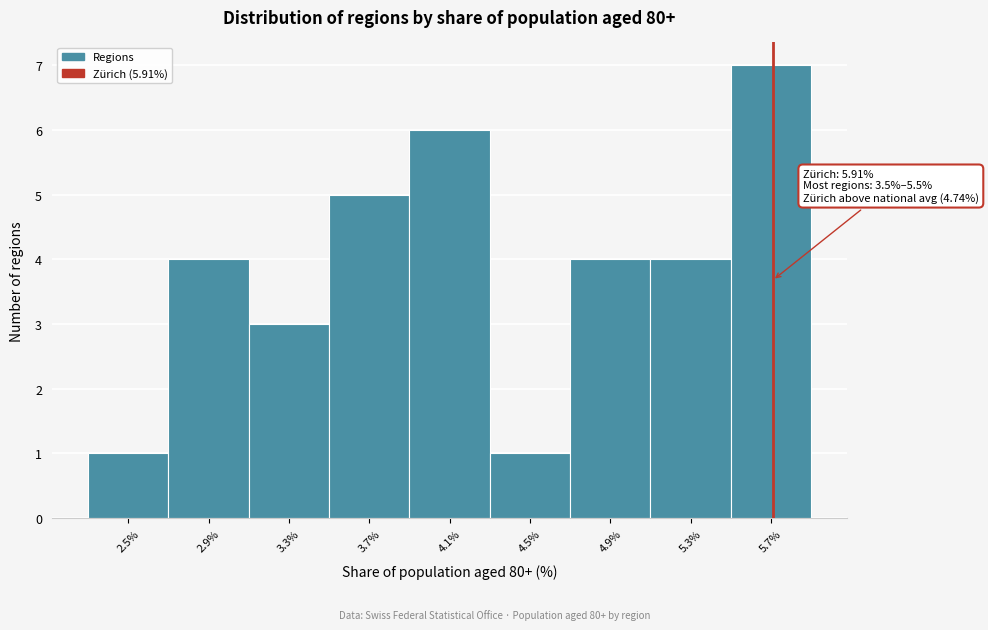

Reading left to right, list all the values displayed in this chart.

2.5%=1	2.9%=4	3.3%=3	3.7%=5	4.1%=6	4.5%=1	4.9%=4	5.3%=4	5.7%=7